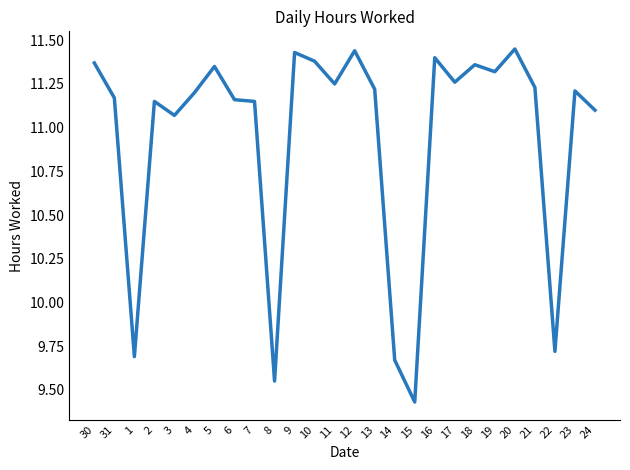

Where does the data first go above 11?

30